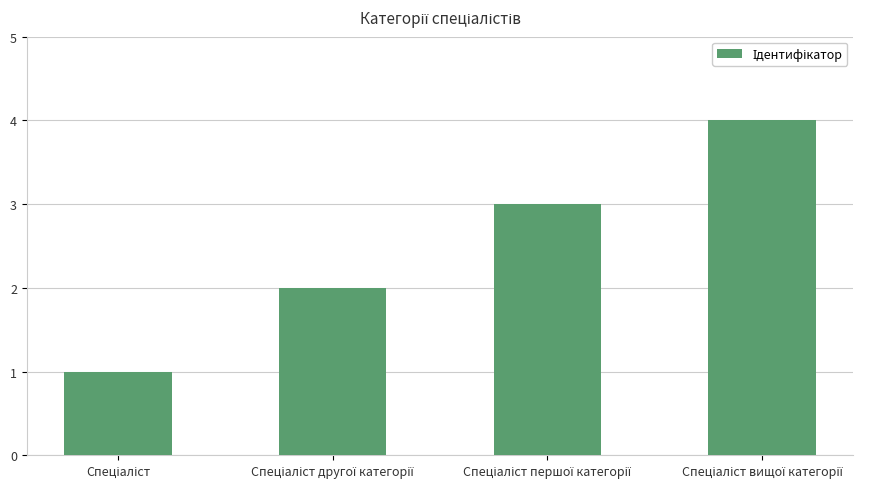

Count the values in the range 2 to 4.

3